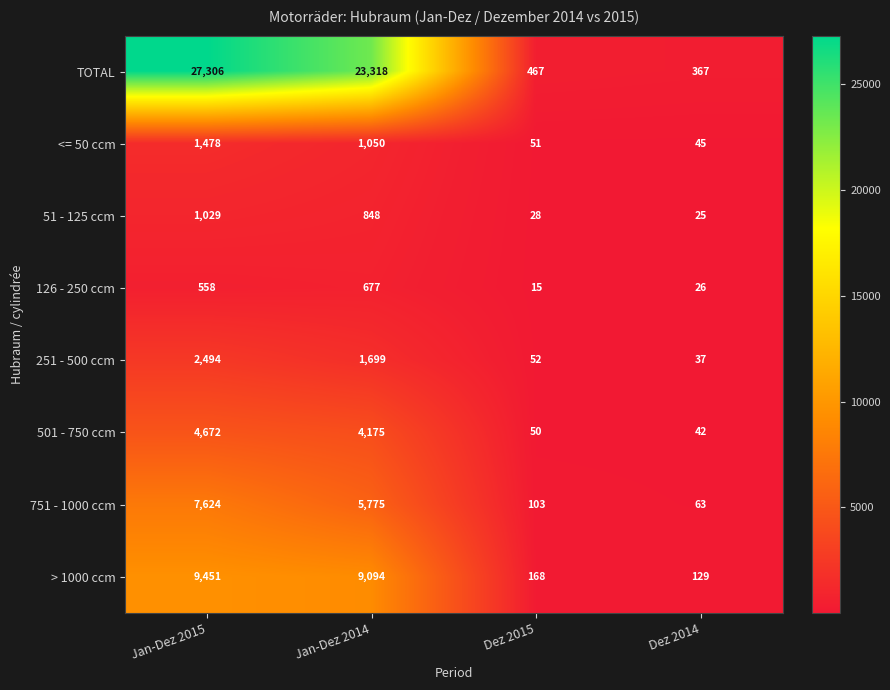

Which series changed the most between Jan-Dez 2014 and Dez 2015?

TOTAL